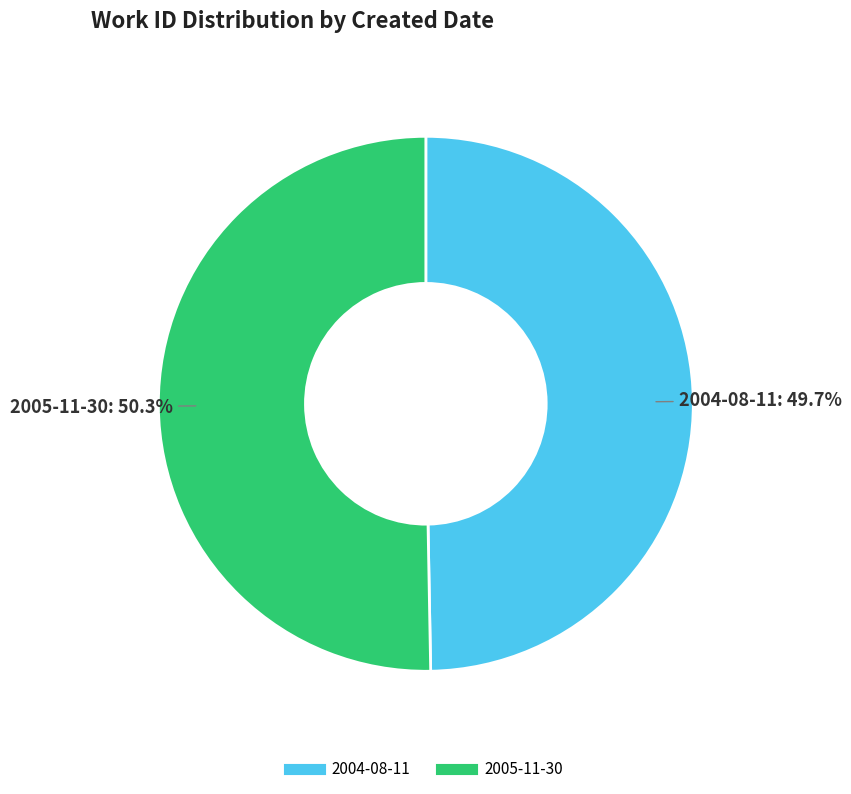

What percentage is the 2005-11-30 slice, to the nearest percent?

50%